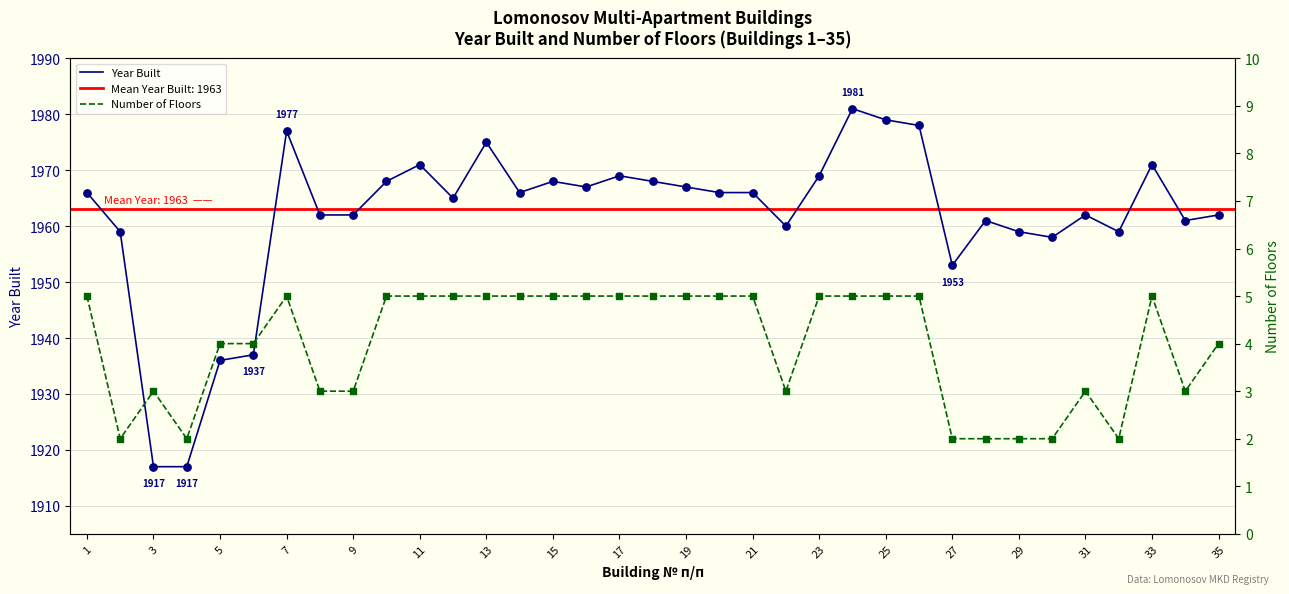

Which series contains the highest Y value?

Year Built